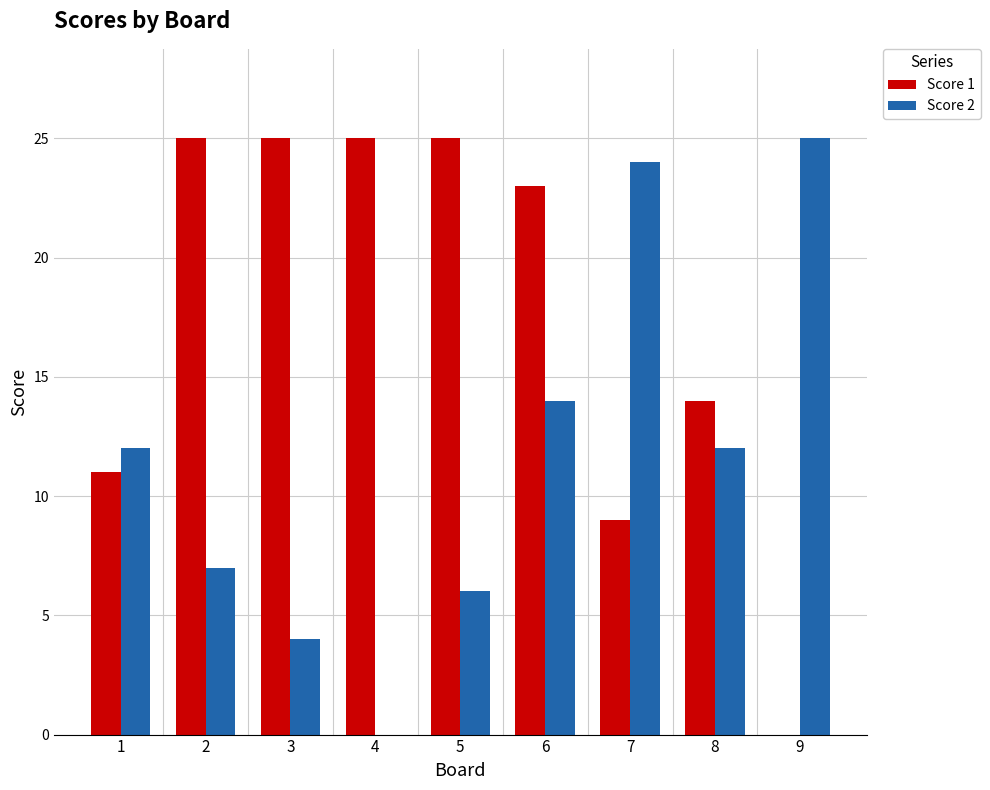

Reading right to left, what are all the values shown in this chart?

Score 1: 9=0	8=14	7=9	6=23	5=25	4=25	3=25	2=25	1=11
Score 2: 9=25	8=12	7=24	6=14	5=6	4=0	3=4	2=7	1=12